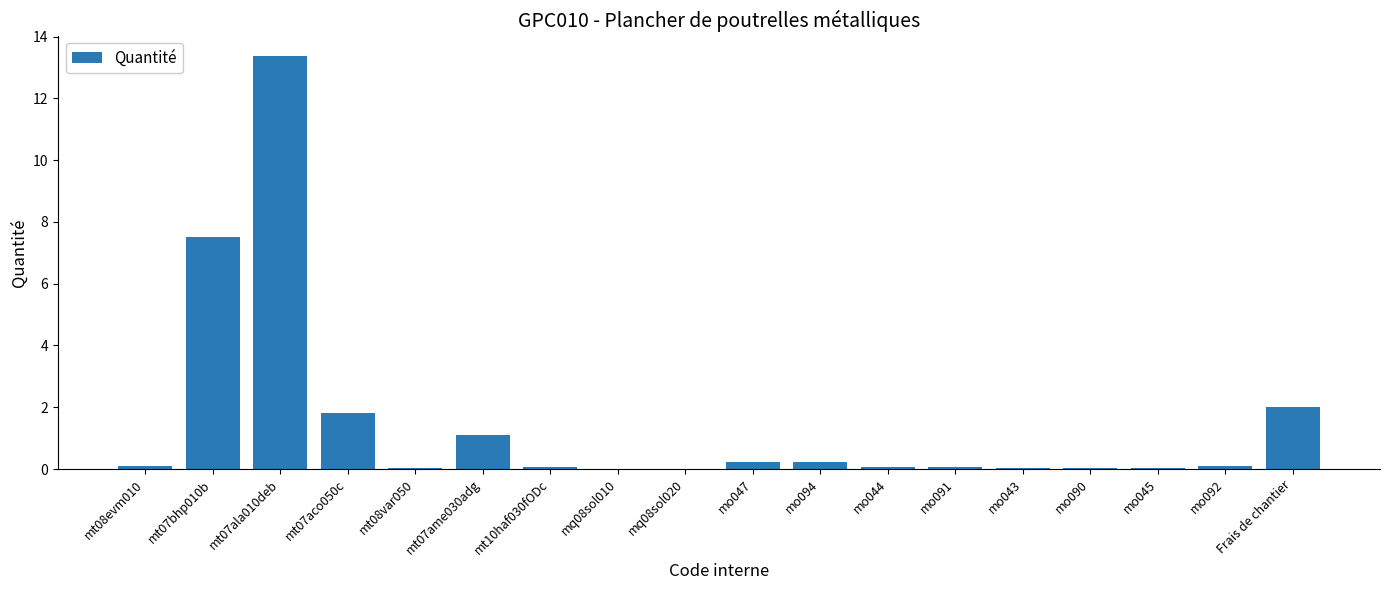

What is the sum of all values?

26.8